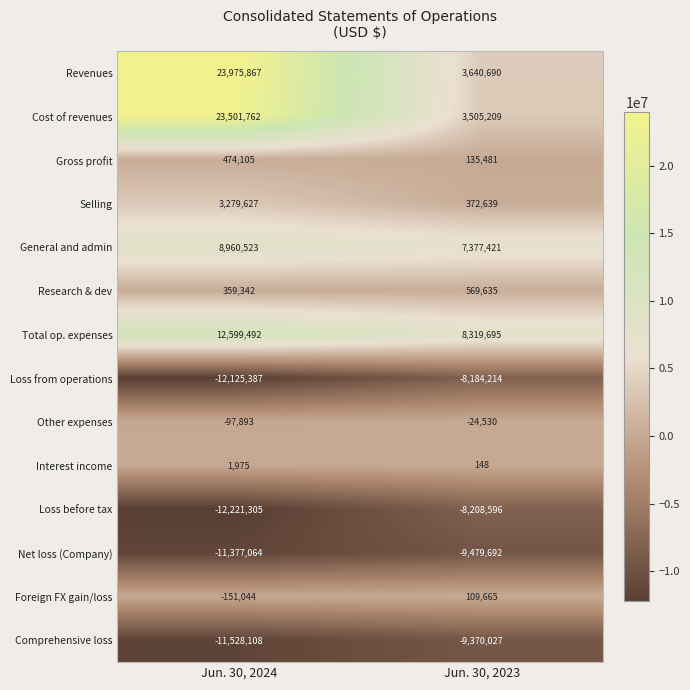

Is it true that Interest income equals 216 at Jun. 30, 2023?

False